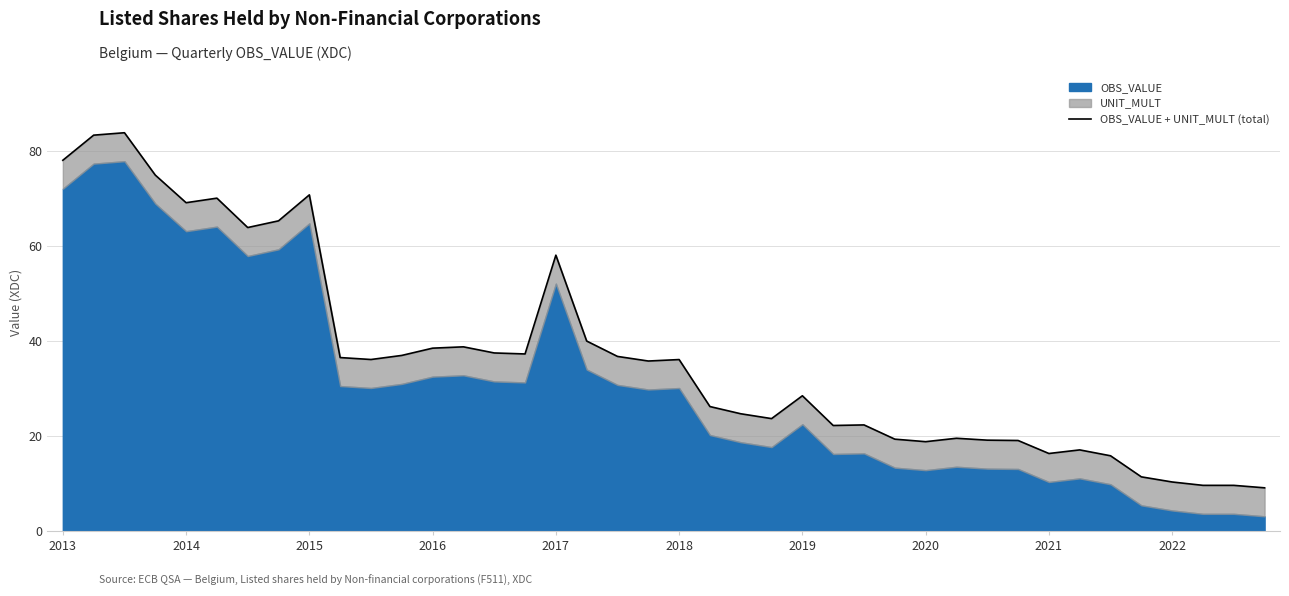

What is the greatest value displayed?

83.9